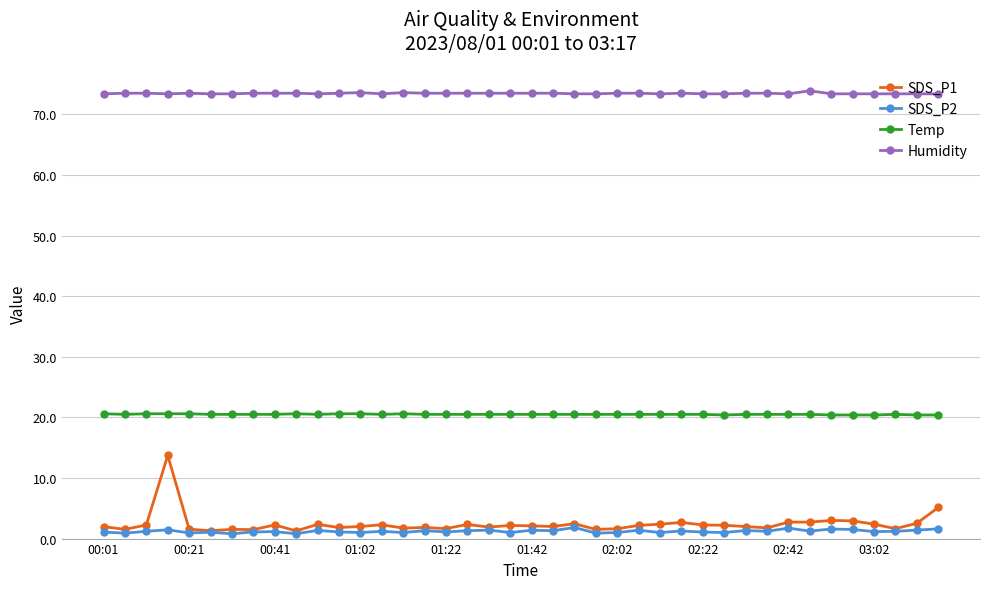

True or false: SDS_P1 and Humidity cross at least once.

False